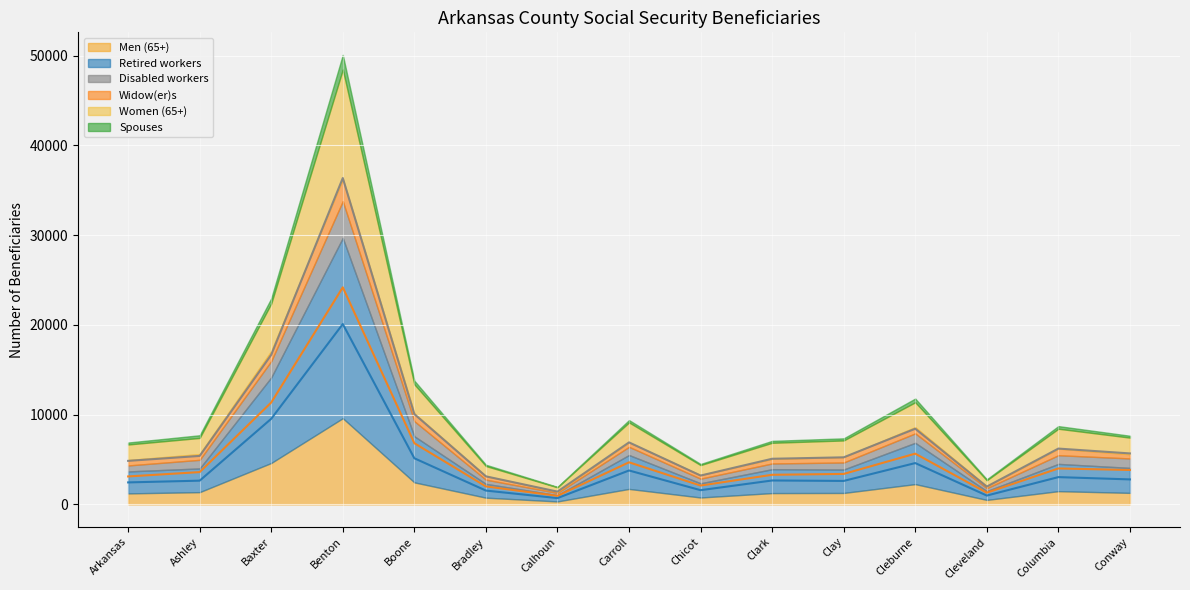

Is it true that Women (65+) (line) equals 5262 at Chicot?

False